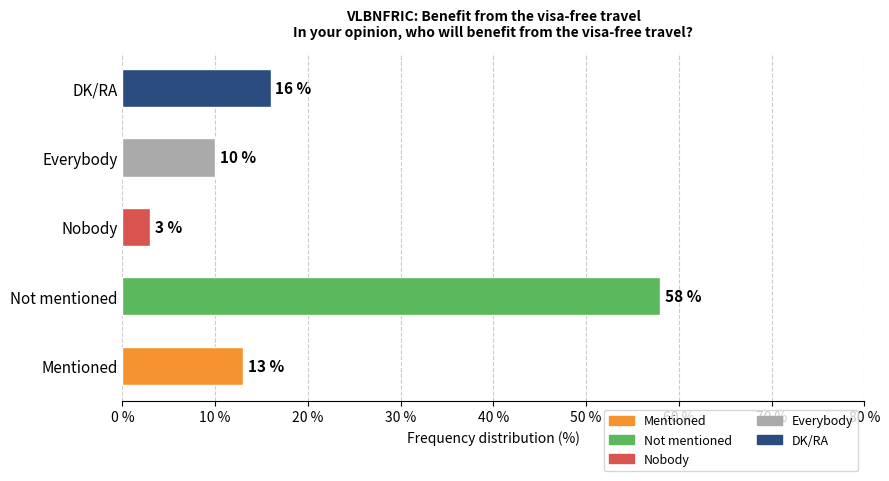

What is the sum of all values?

100